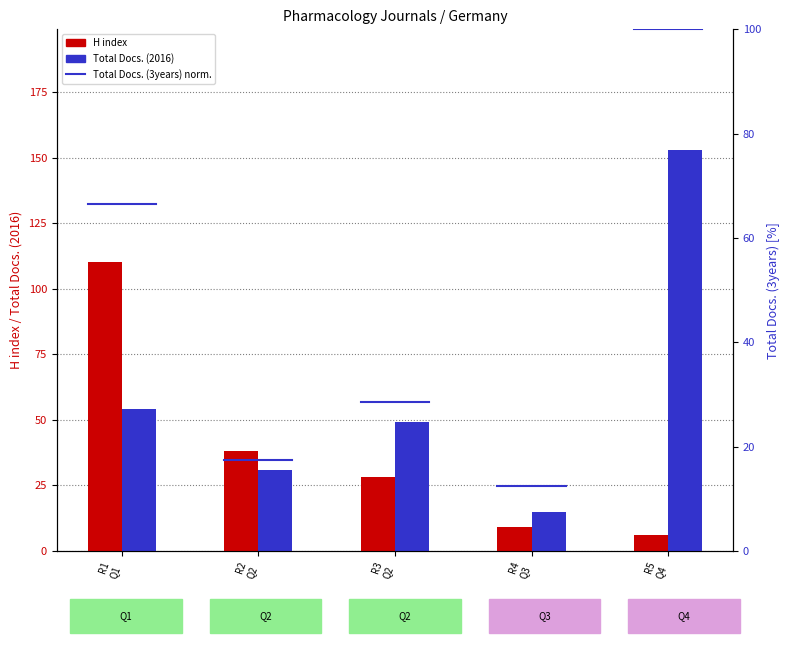

What is the difference between the second highest and minimum values in the Total Docs. (2016) series?

39